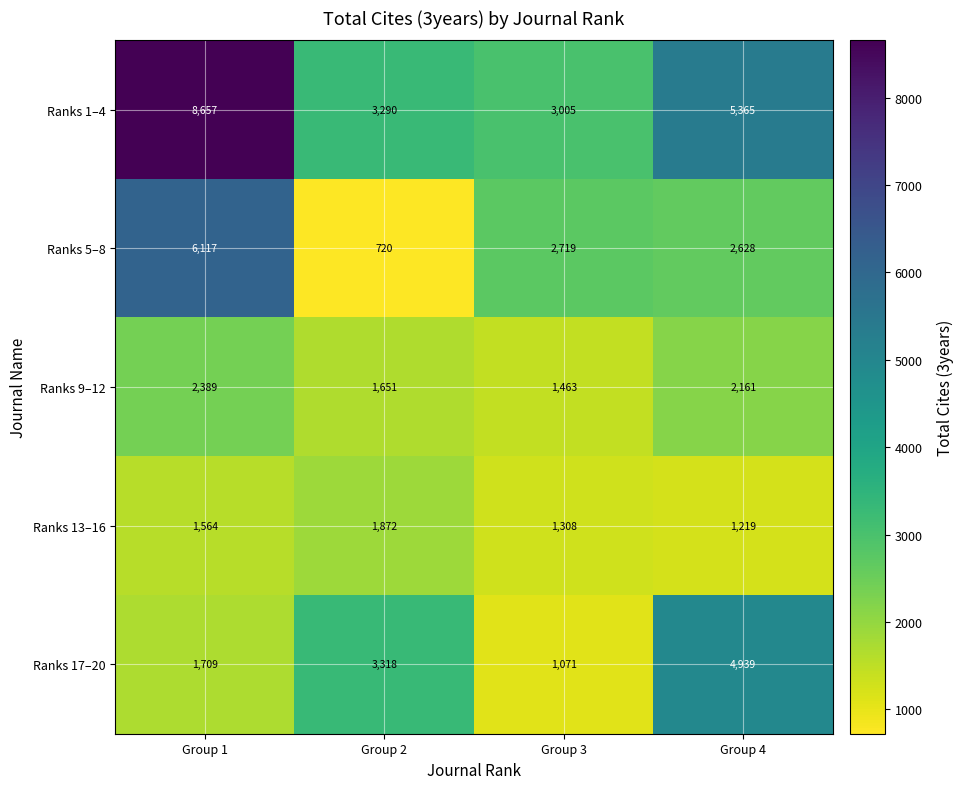

Which series has the largest total across all categories?

Ranks 1–4